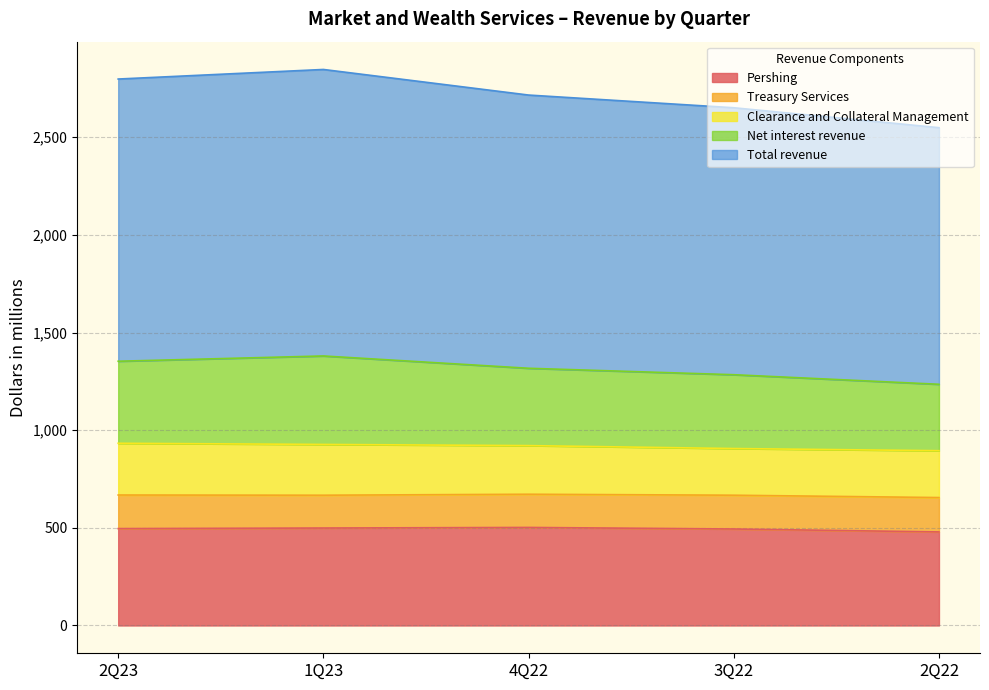

What is the value of the Total revenue point at the 3rd from the left?

2716